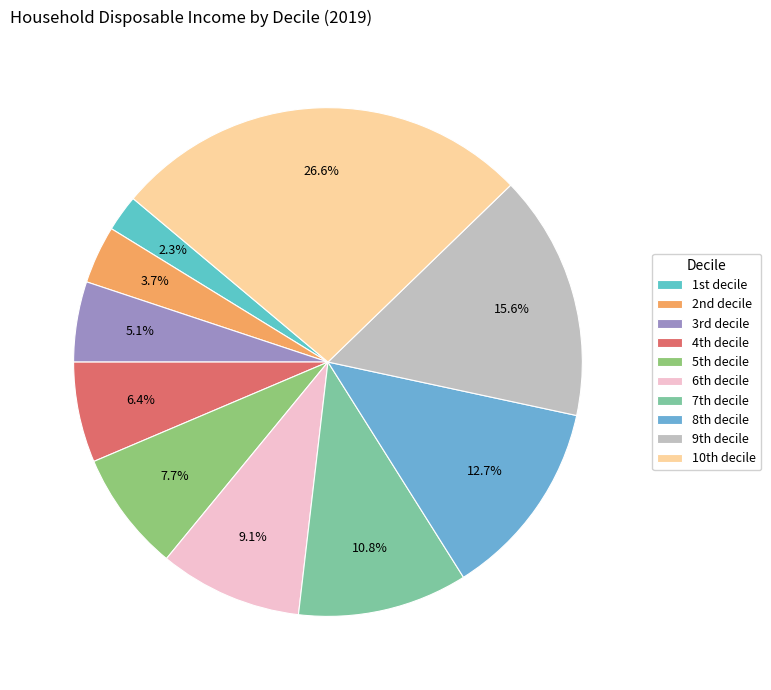

What is the largest slice in the pie chart?

10th decile